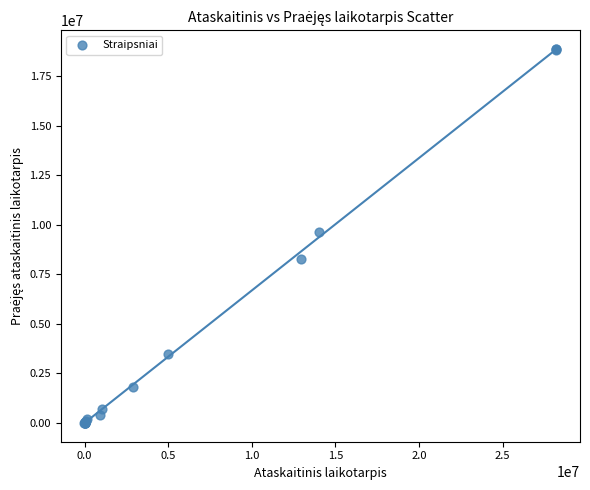

What Y value in the scatter plot is closest to 9441326?

9662234.2